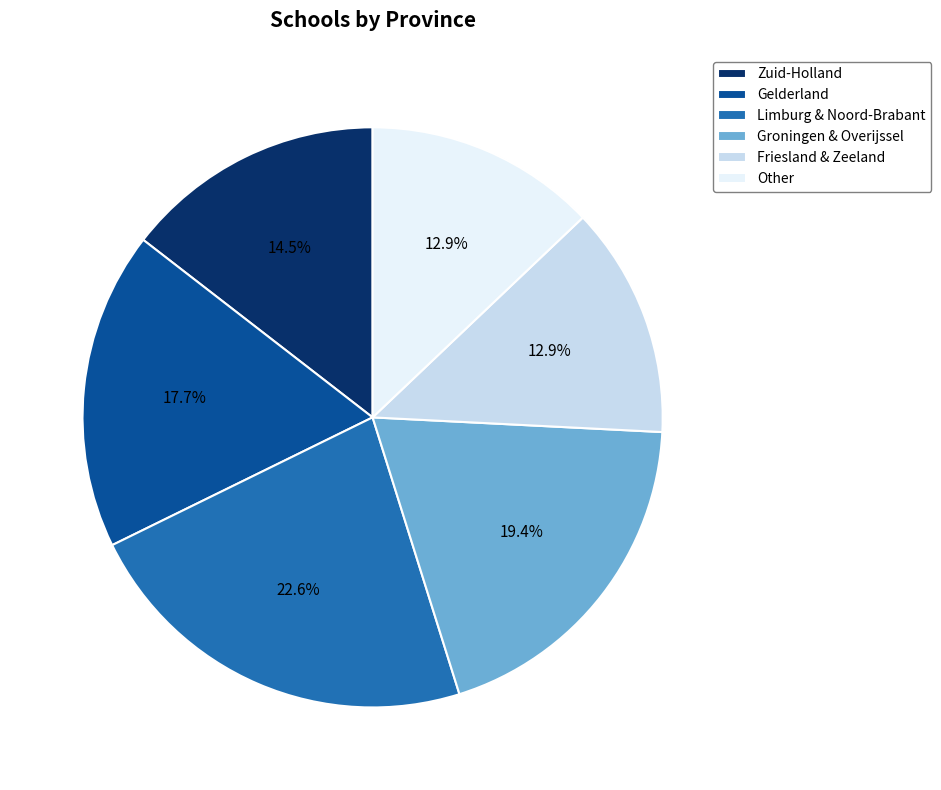

What percentage is NOT represented by Gelderland?

82.3%